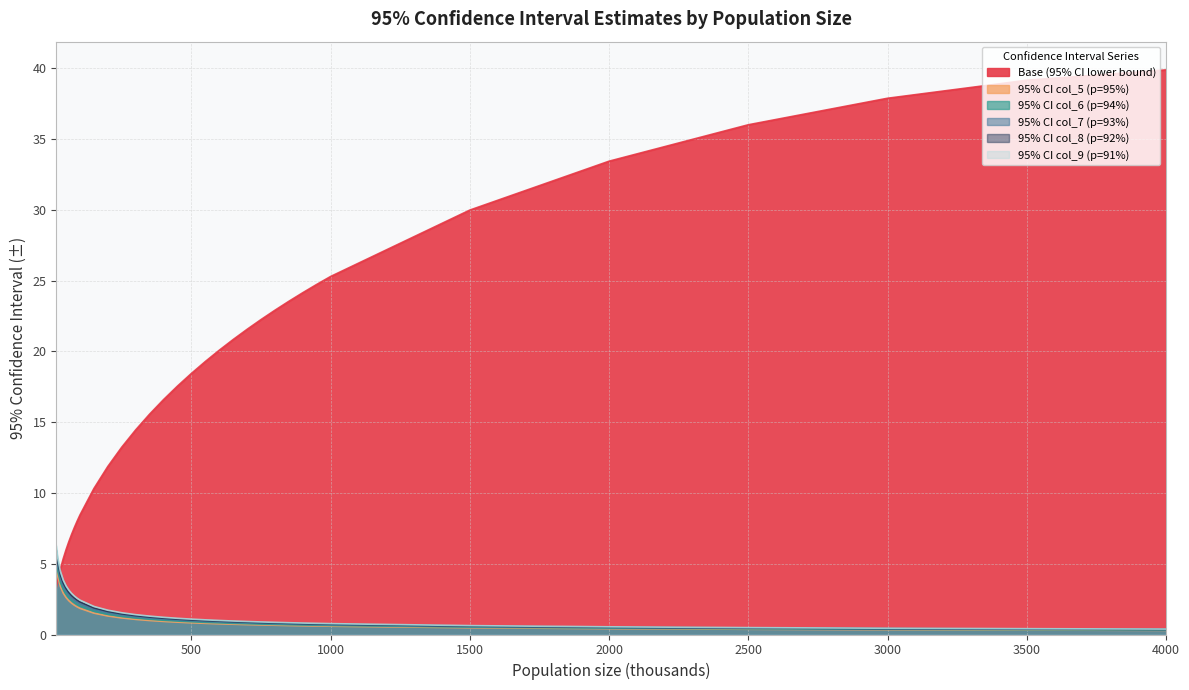

What is the difference between the second highest and second lowest values in the 95% CI col_8 (p=92%) series?

4.8